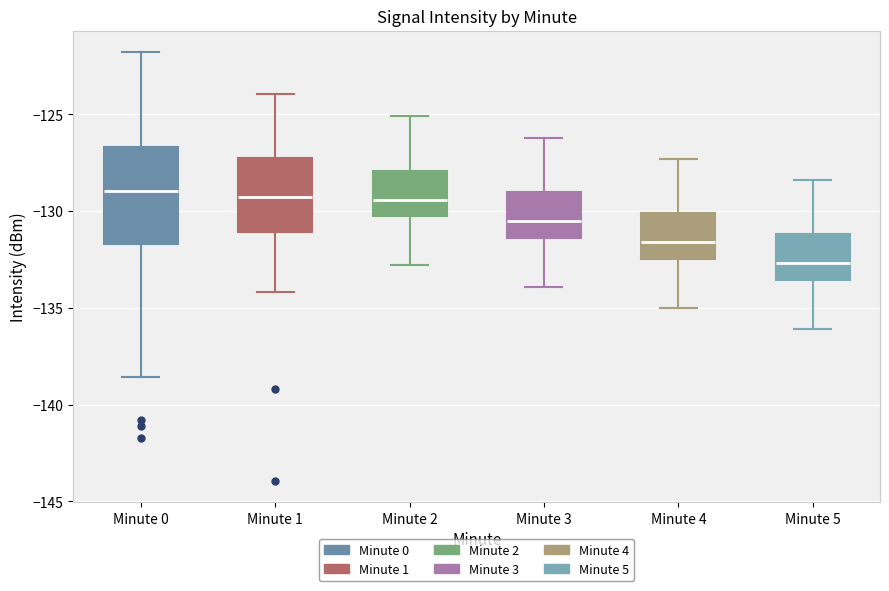

Which box is the tallest, from its lower edge to its upper edge?

Minute 0